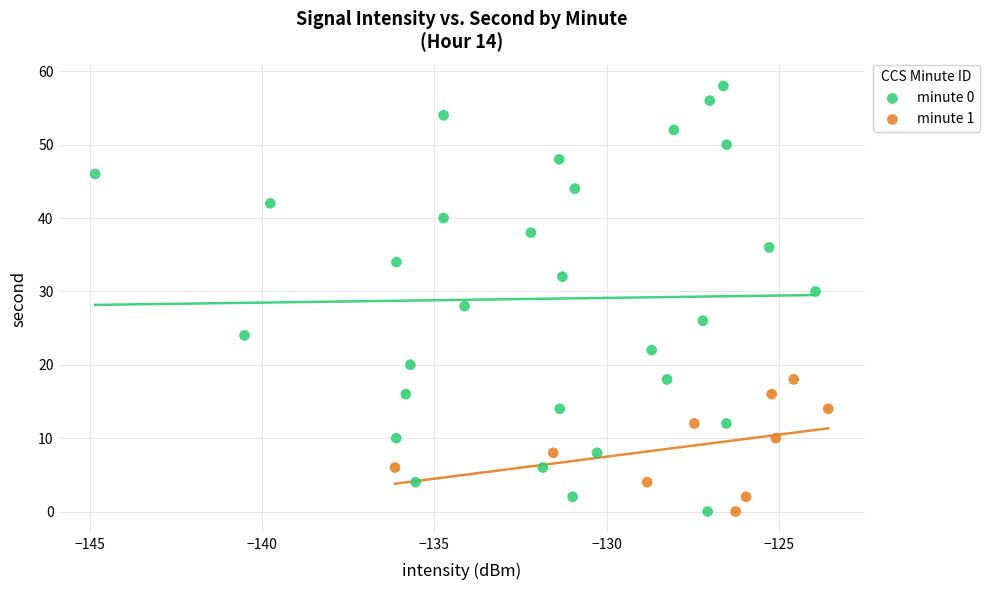

Which series has the widest spread of Y values?

minute 0